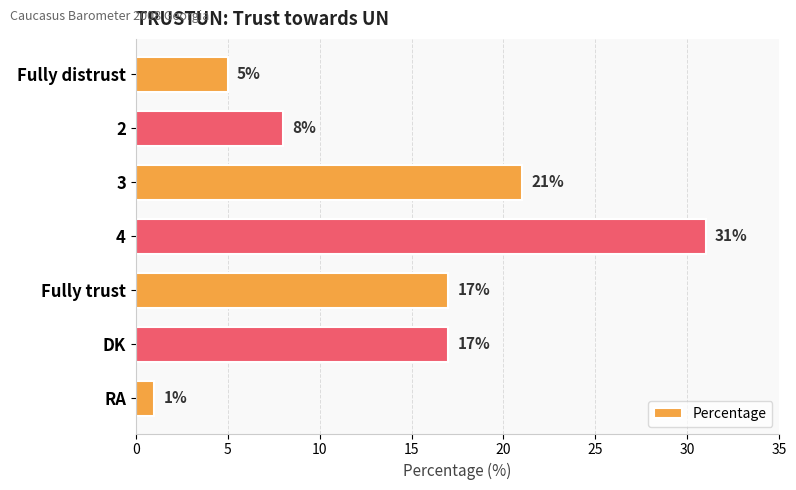

What is the sum of all values?

100